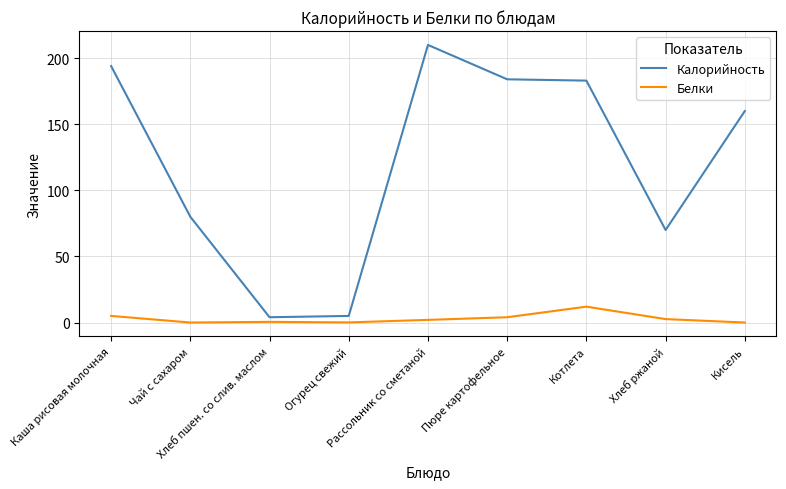

What is the difference between the maximum and minimum values in the Белки series?

12.0